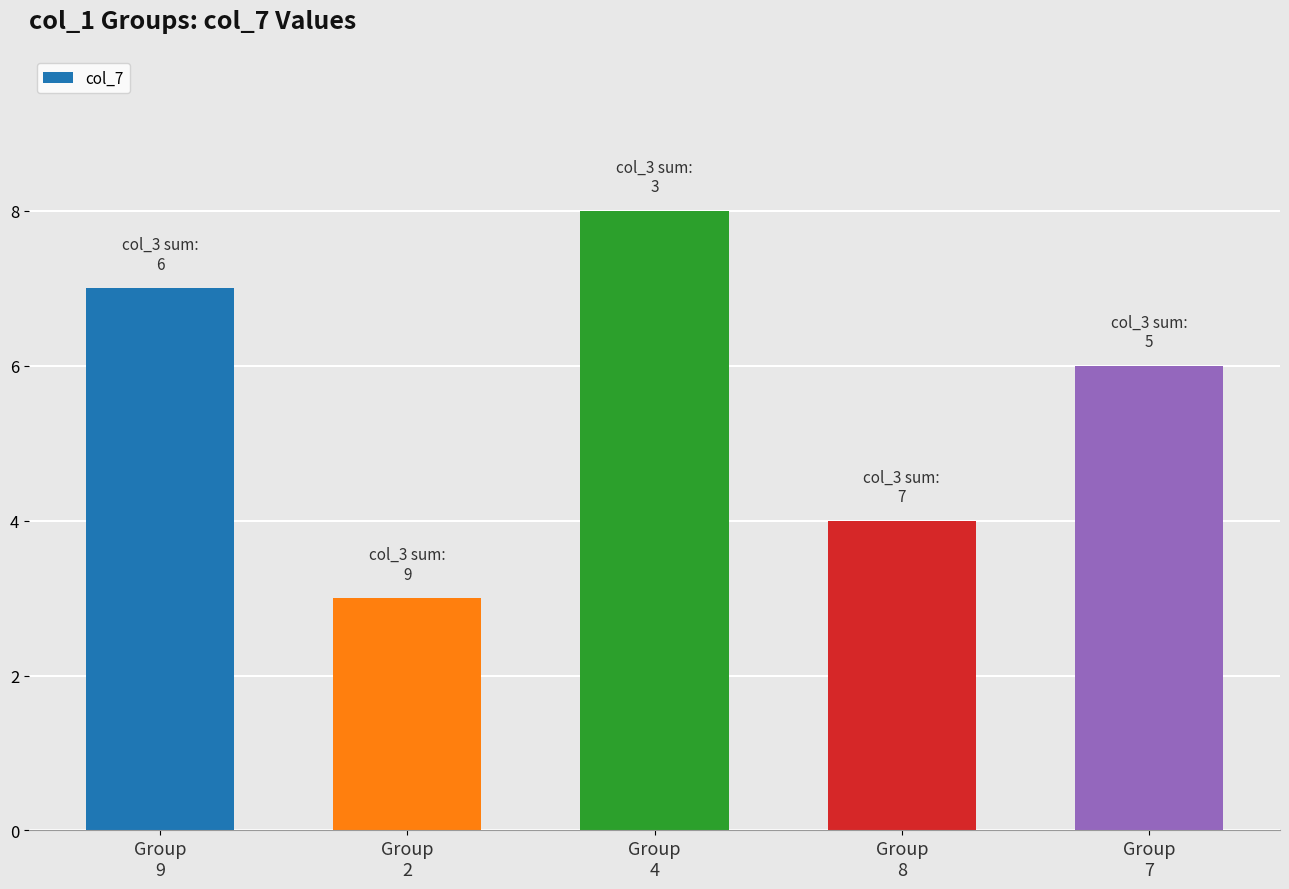

What is the label of the 5th bar from the left?

Group
7